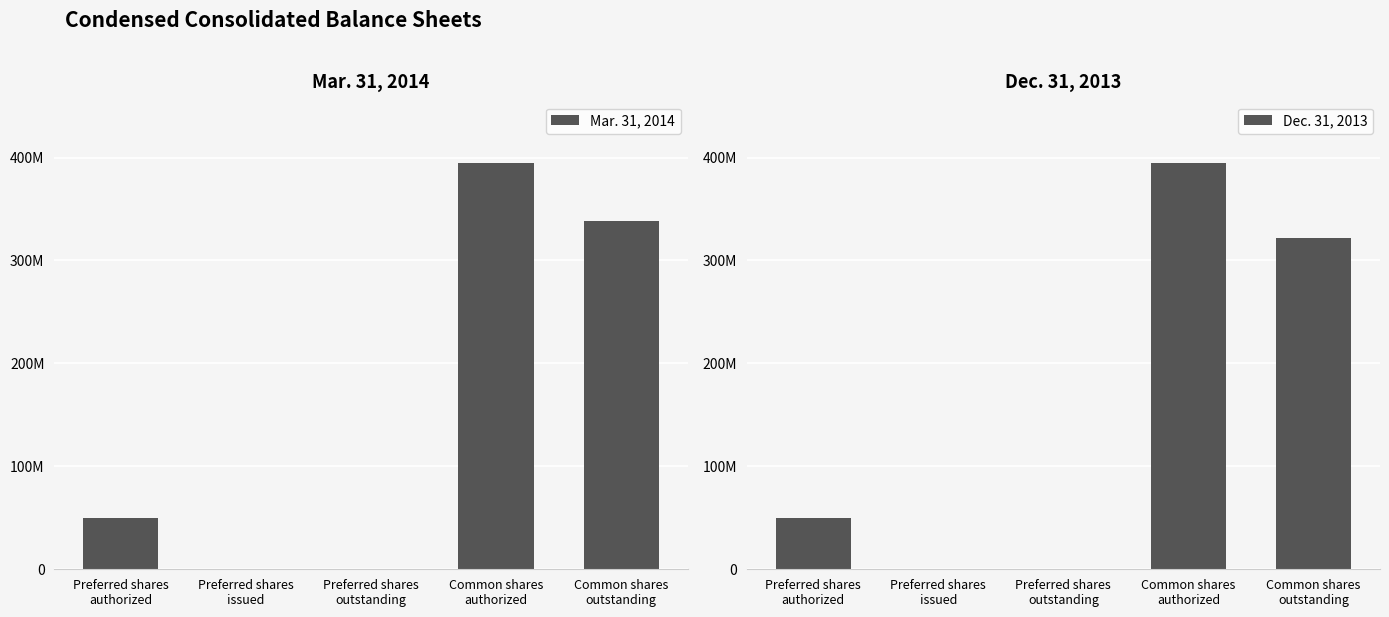

At which category does the chart reach its minimum across all series?

Preferred shares
issued